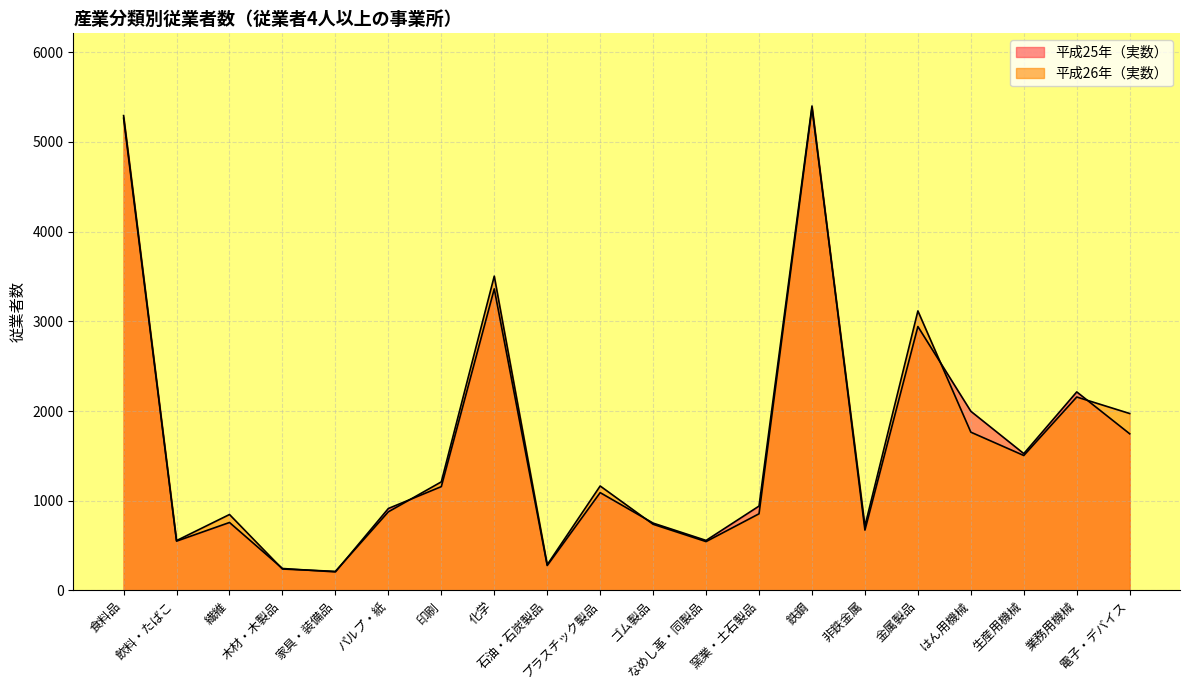

Is it true that 平成26年（実数） equals 2156 at 業務用機械?

True